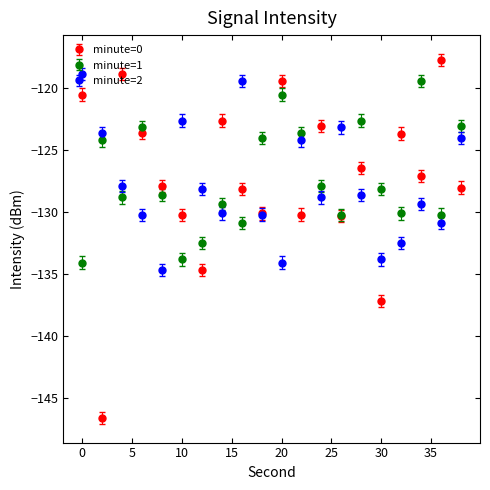

Which series has the largest range (max minus min)?

minute=0